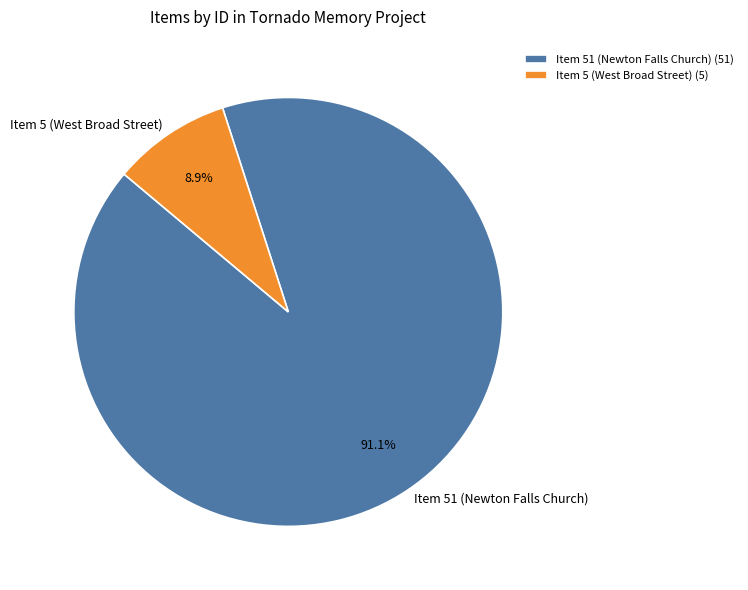

Is there any slice that represents more than half of the pie?

Yes